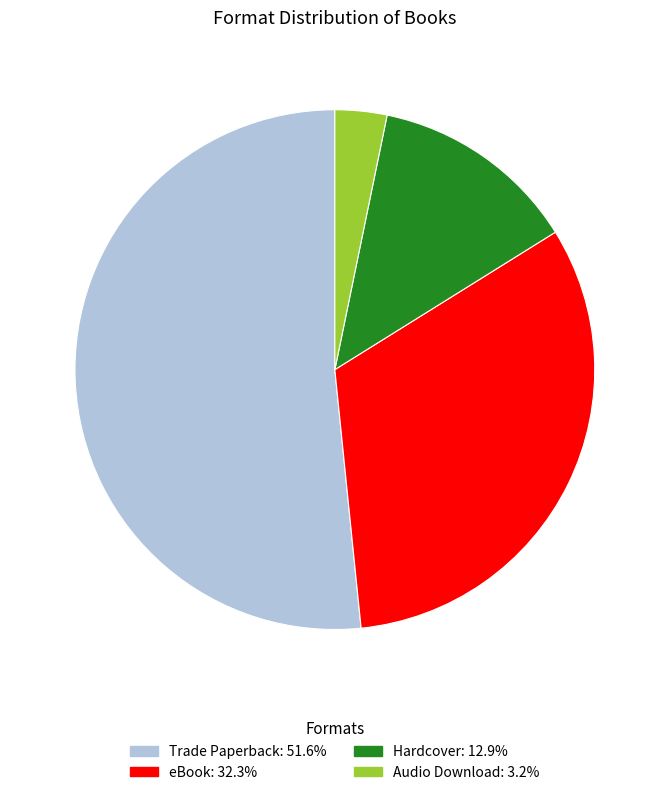

Do Trade Paperback and Hardcover together represent more than half of the pie?

Yes